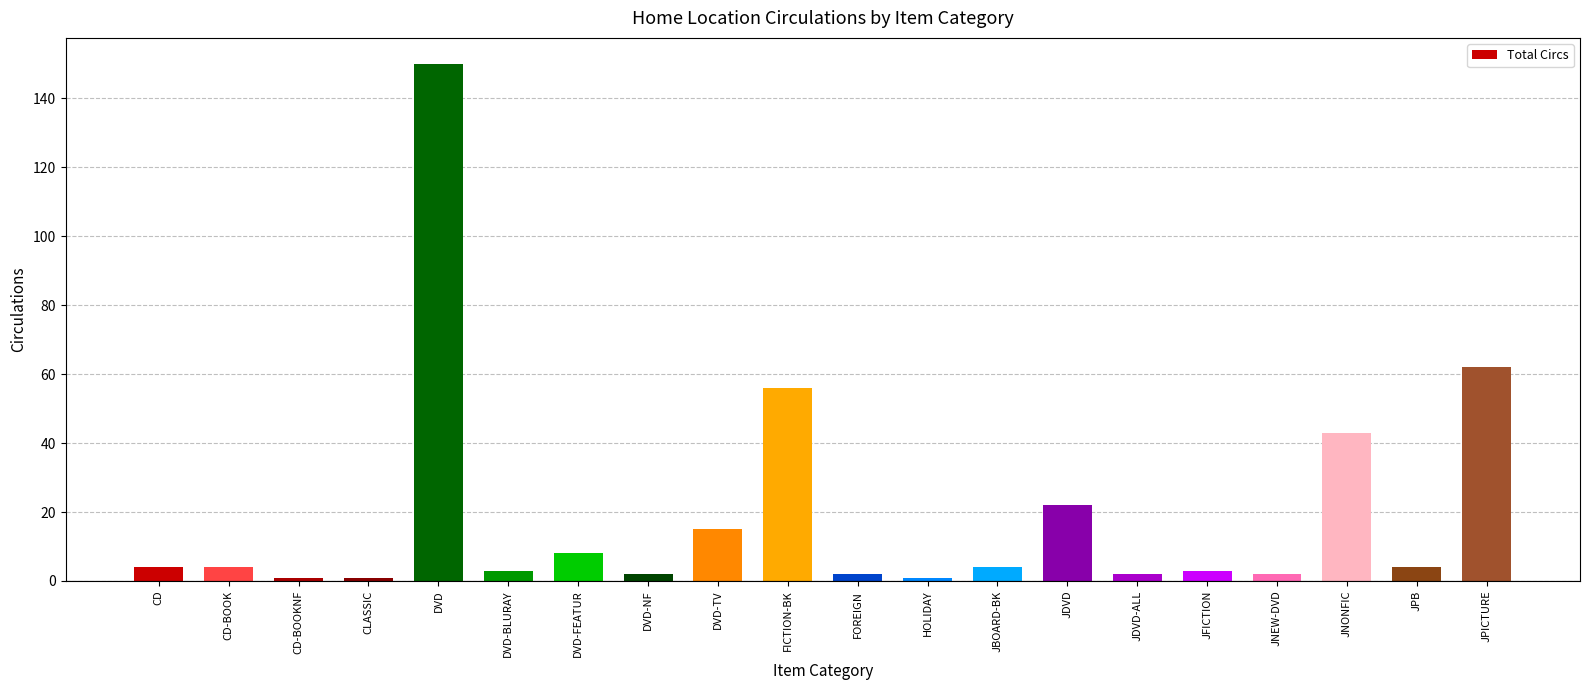

Reading left to right, transcribe all the data shown in this chart.

CD=4	CD-BOOK=4	CD-BOOKNF=1	CLASSIC=1	DVD=150	DVD-BLURAY=3	DVD-FEATUR=8	DVD-NF=2	DVD-TV=15	FICTION-BK=56	FOREIGN=2	HOLIDAY=1	JBOARD-BK=4	JDVD=22	JDVD-ALL=2	JFICTION=3	JNEW-DVD=2	JNONFIC=43	JPB=4	JPICTURE=62